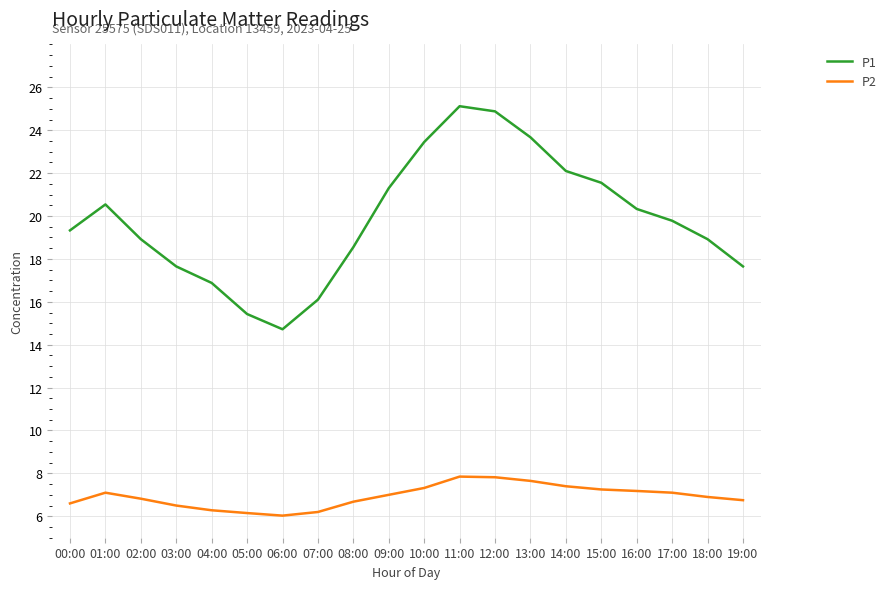

What is the greatest value displayed?

25.1